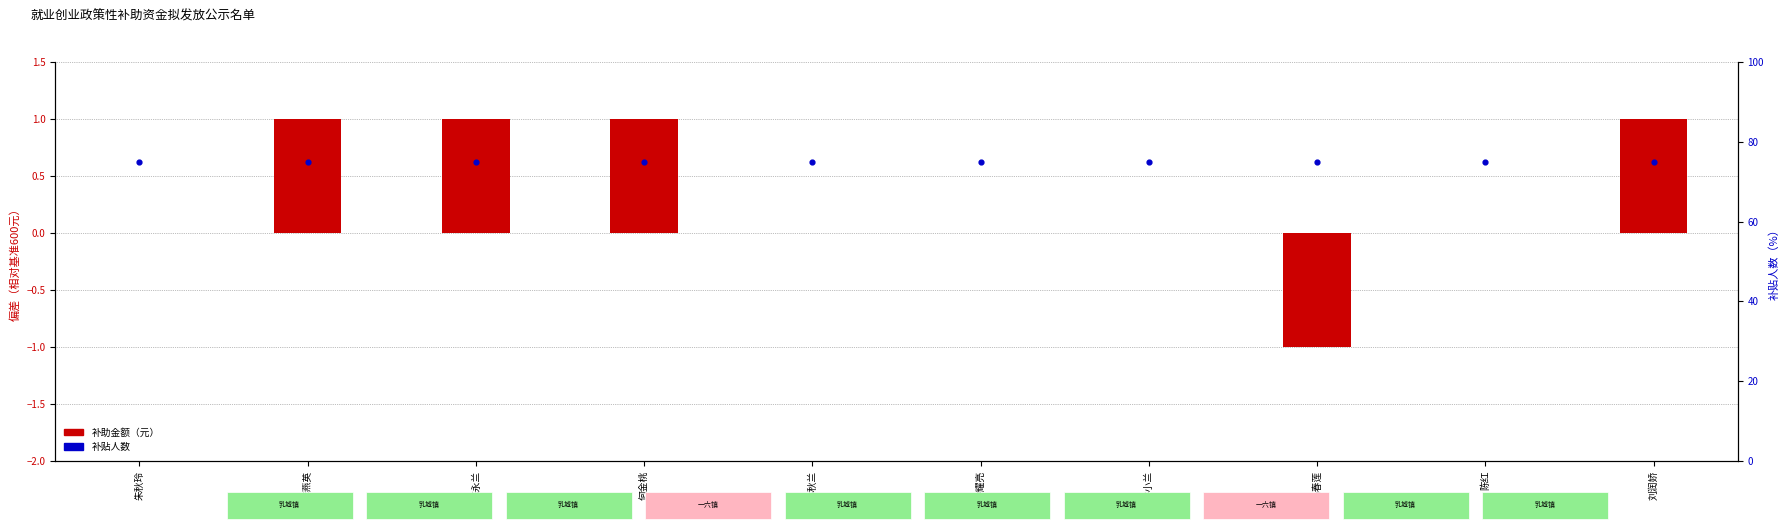

Is the value of 补贴人数 at 李燕英 greater than the value of 补助金额（元） at 陈红?

Yes